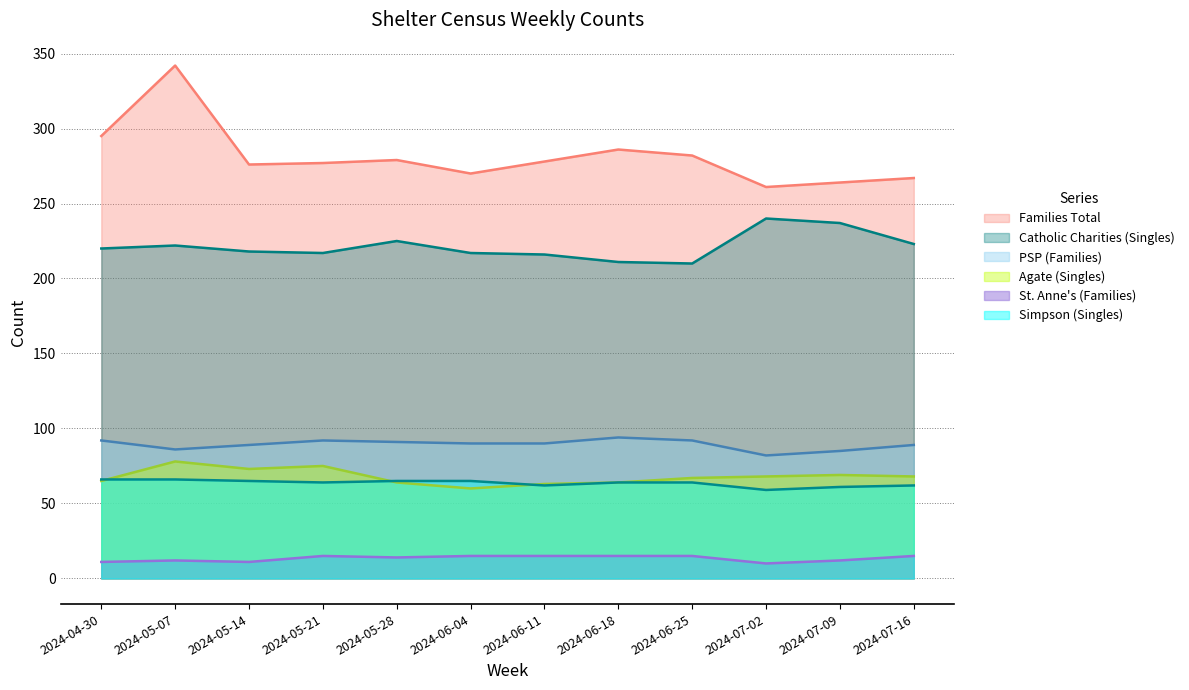

Reading left to right, transcribe all the data shown in this chart.

St. Anne's (Families): 11	12	11	15	14	15	15	15	15	10	12	15
PSP (Families): 92	86	89	92	91	90	90	94	92	82	85	89
Catholic Charities (Singles): 220	222	218	217	225	217	216	211	210	240	237	223
Agate (Singles): 65	78	73	75	64	60	63	64	67	68	69	68
Families Total: 295	342	276	277	279	270	278	286	282	261	264	267
Simpson (Singles): 66	66	65	64	65	65	62	64	64	59	61	62